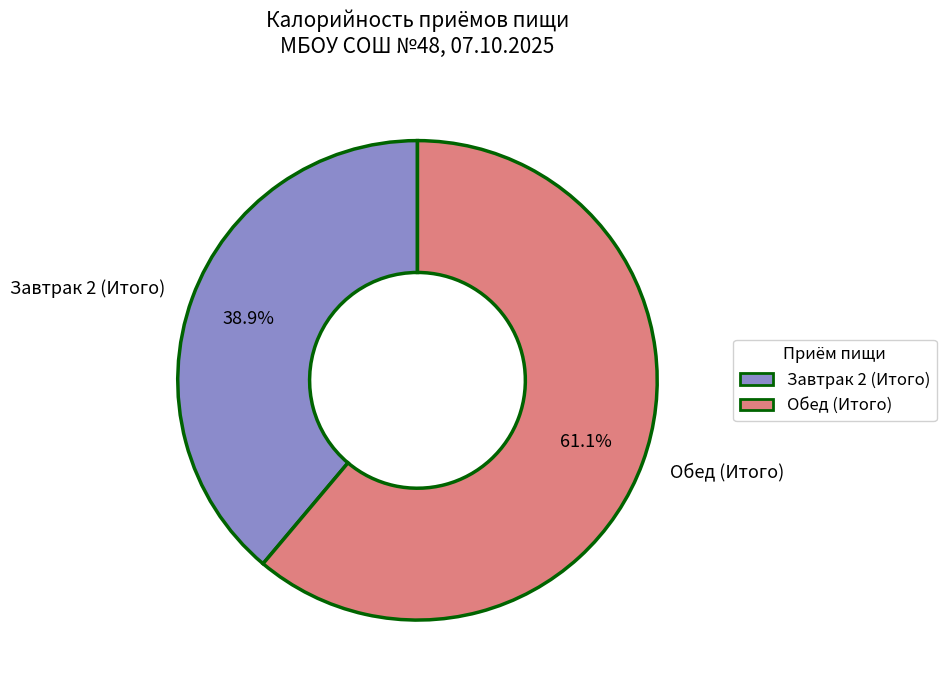

Count the number of slices in the pie.

2